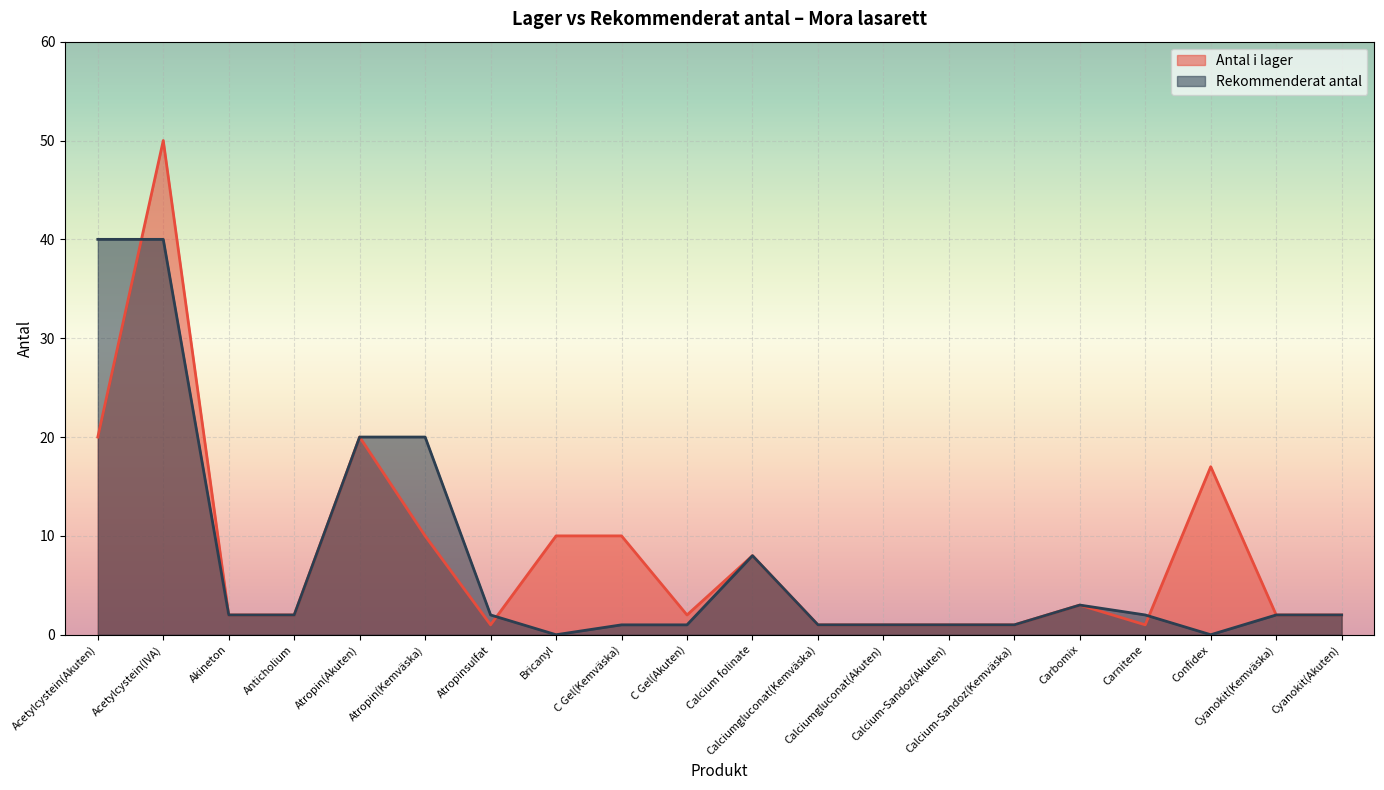

At which category does Rekommenderat antal reach its first local peak?

Calcium folinate